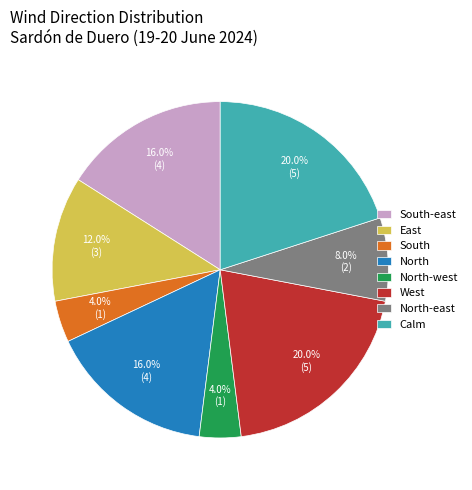

Which has a higher value, Calm or North?

Calm